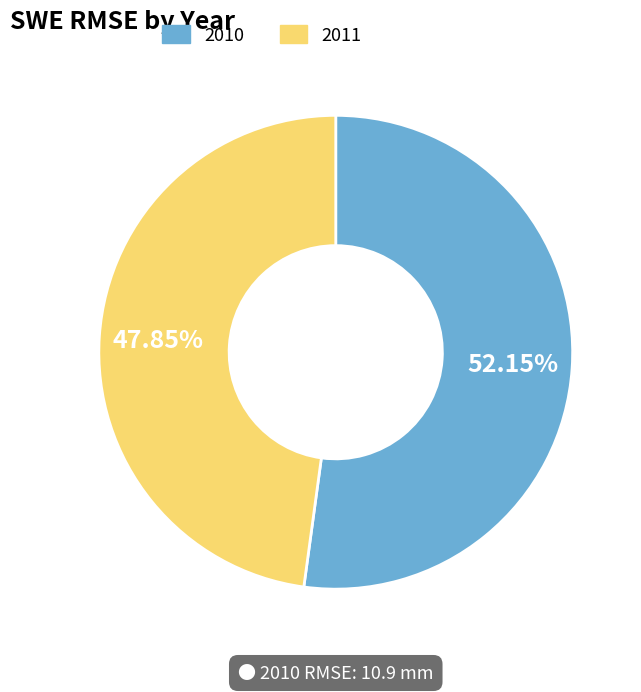

Which has a higher value, 2011 or 2010?

2010